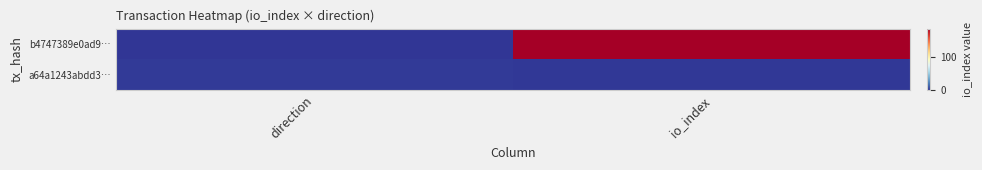

Reading right to left, transcribe all the data shown in this chart.

b4747389e0ad9…: io_index=187	direction=-1
a64a1243abdd3…: io_index=0	direction=1